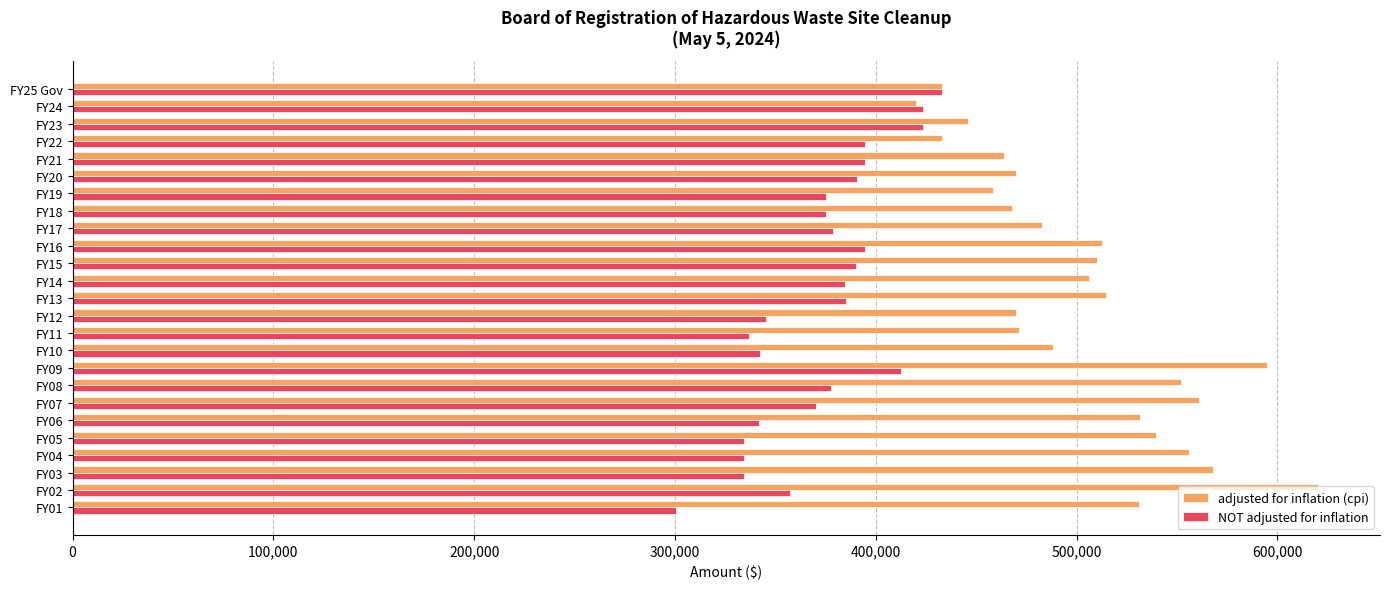

What is the difference between the highest and lowest values at FY17?

104117